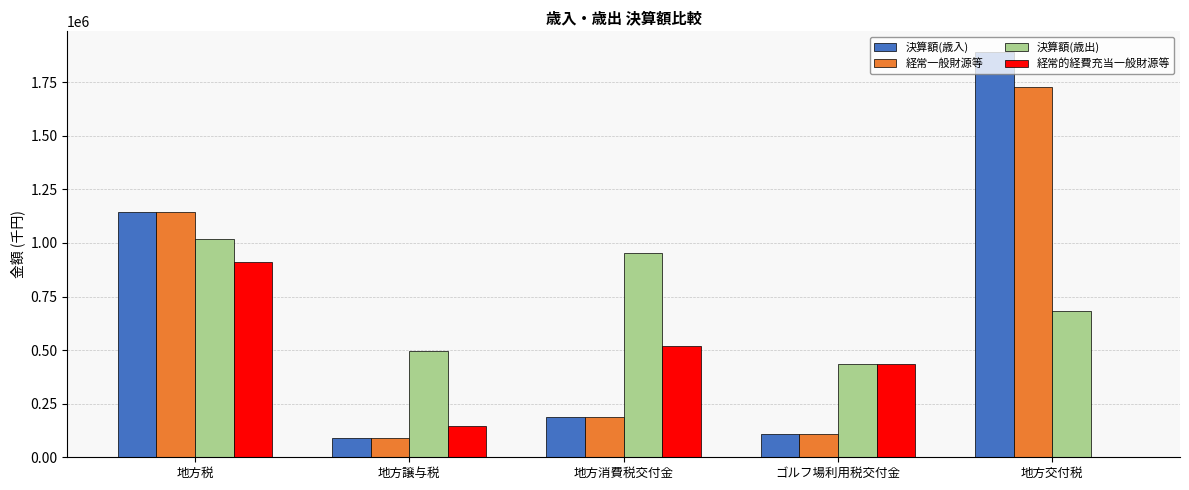

Reading left to right, transcribe all the data shown in this chart.

決算額(歳入): 1143177	89099	186672	110038	1892882
経常一般財源等: 1143177	89099	186672	110038	1728016
決算額(歳出): 1020439	493769	954396	437551	684826
経常的経費充当一般財源等: 913226	146613	518986	437551	0